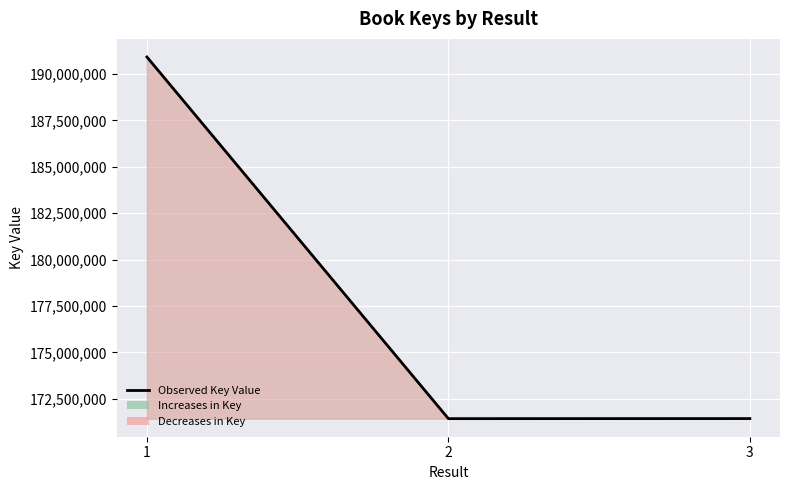

Is it true that the value at 1 is 249676027?

False